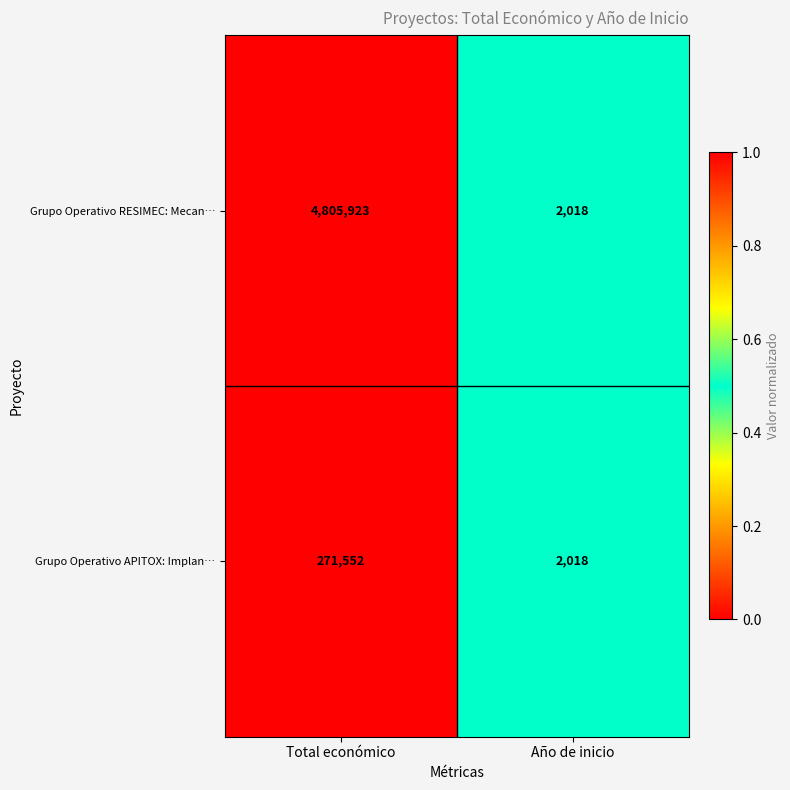

Reading right to left, list all the values displayed in this chart.

Grupo Operativo RESIMEC: Mecan…: 2018	4805923
Grupo Operativo APITOX: Implan…: 2018	271552